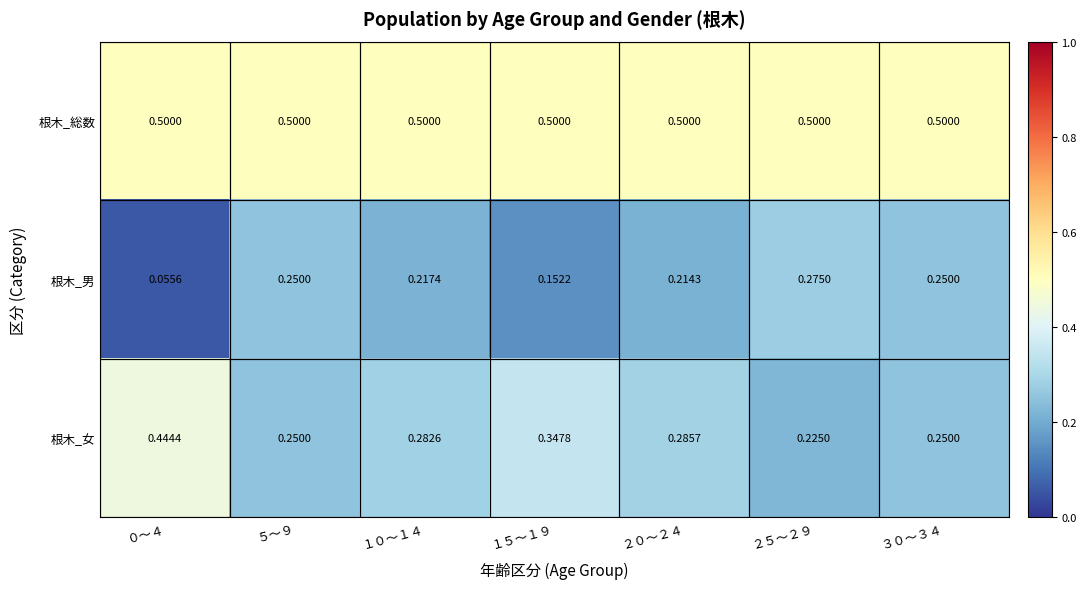

Which series has the largest total across all categories?

根木_総数